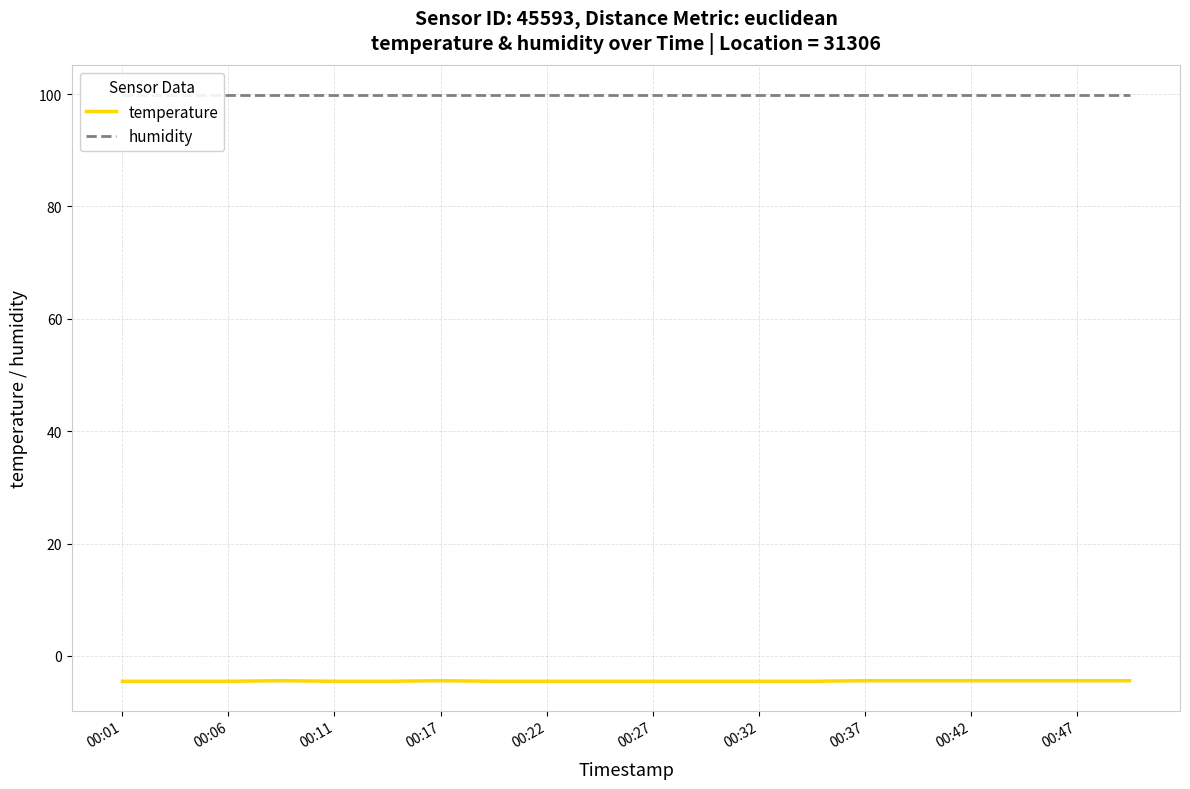

Count the number of data series in this chart.

2